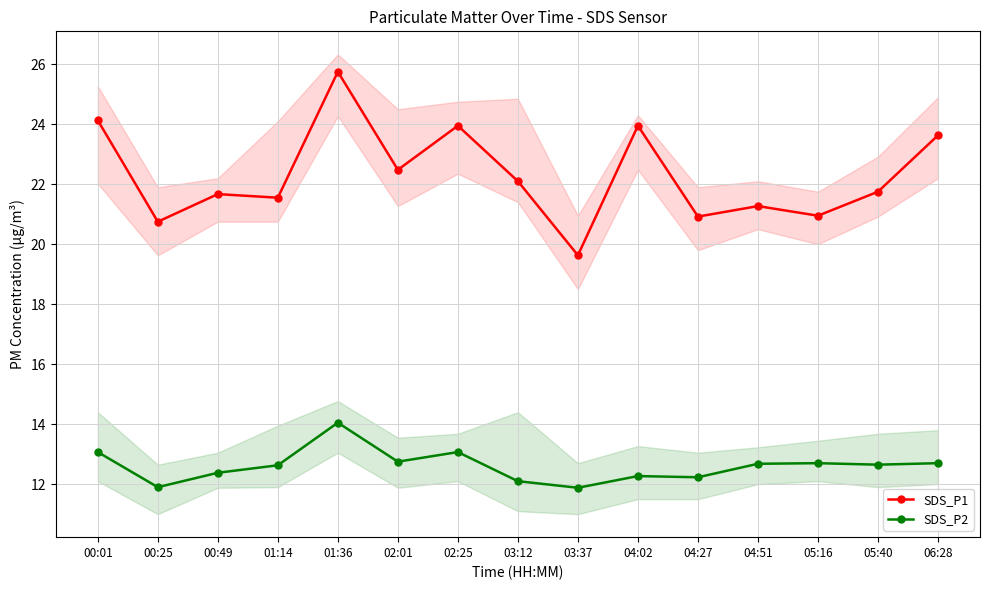

How many lines are shown in the chart?

2